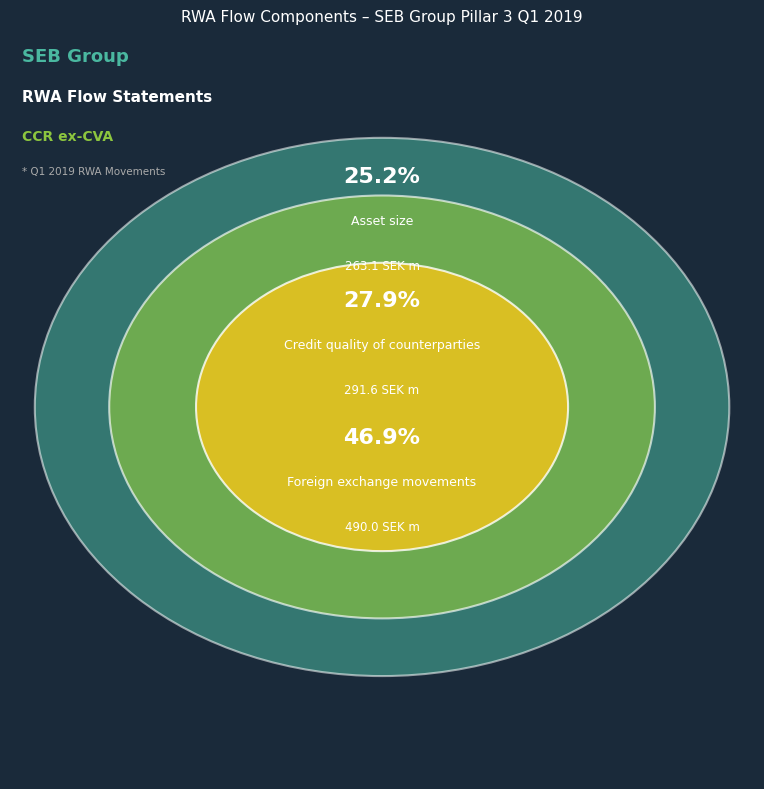

To the nearest percent, what is the difference between the largest and smallest slice percentages?

22%